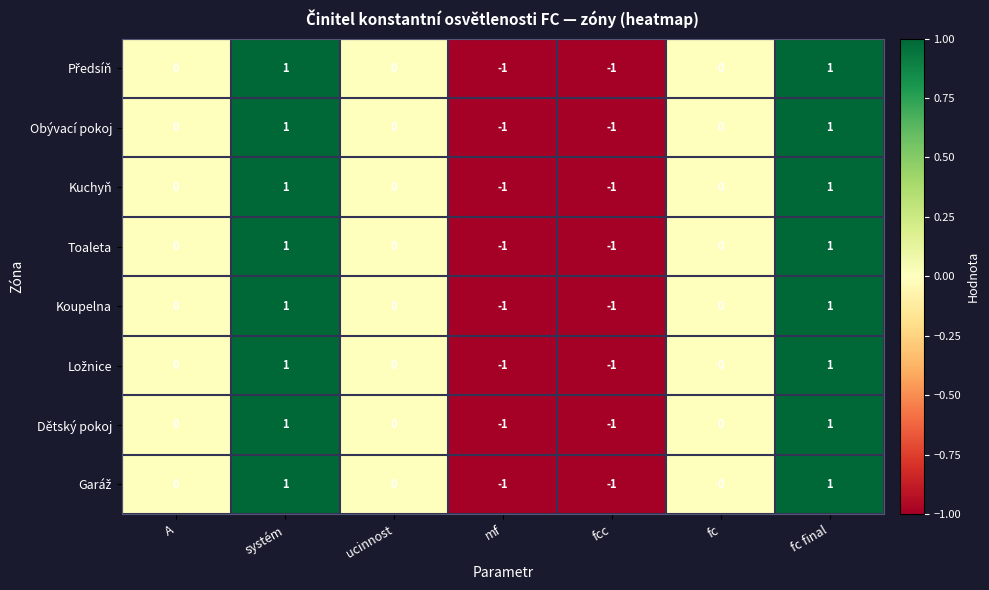

Count the Toaleta values in the range -1 to 1.

7